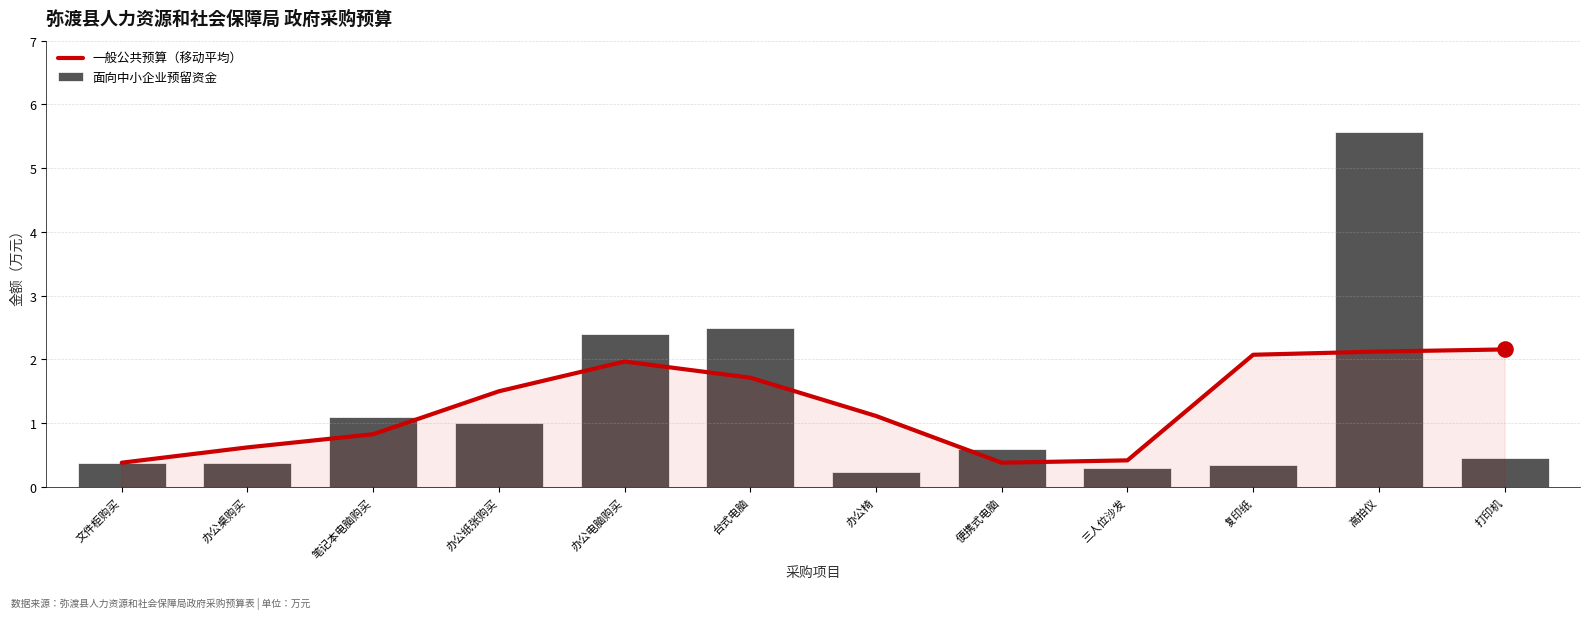

Is the value of 面向中小企业预留资金 at 三人位沙发 greater than the value of 一般公共预算（移动平均） at 办公电脑购买?

No